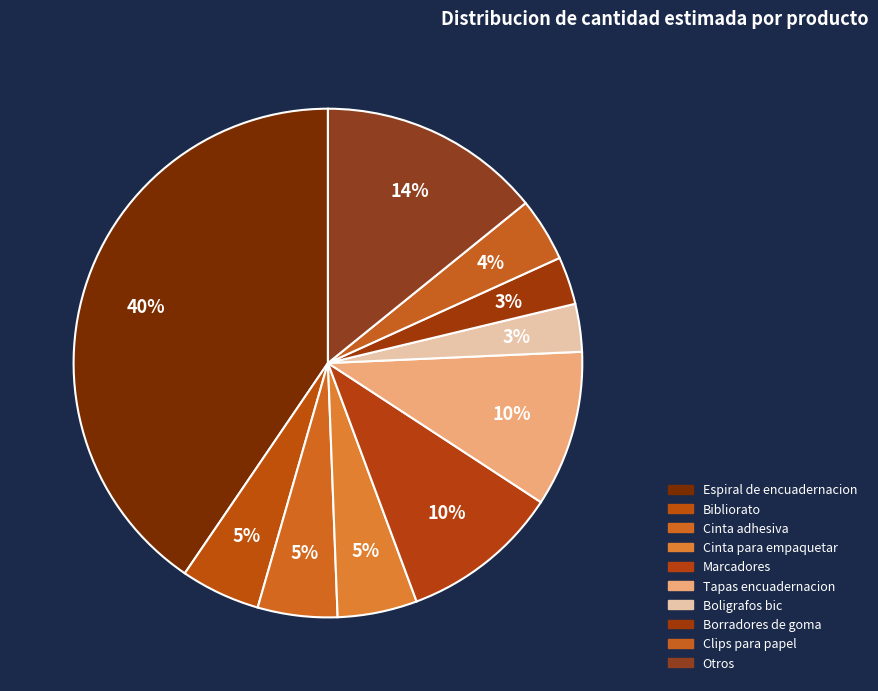

Approximately how many times larger is the value at Cinta adhesiva compared to Boligrafos bic?

1.7